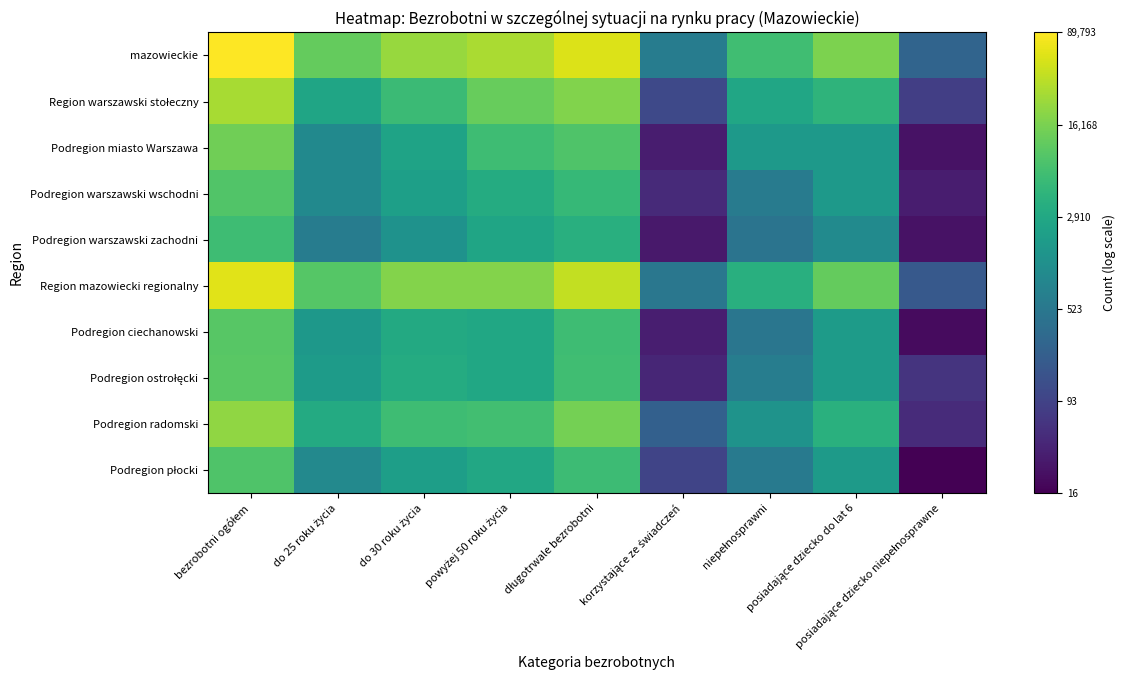

At how many categories does at least one series exceed 10?

4